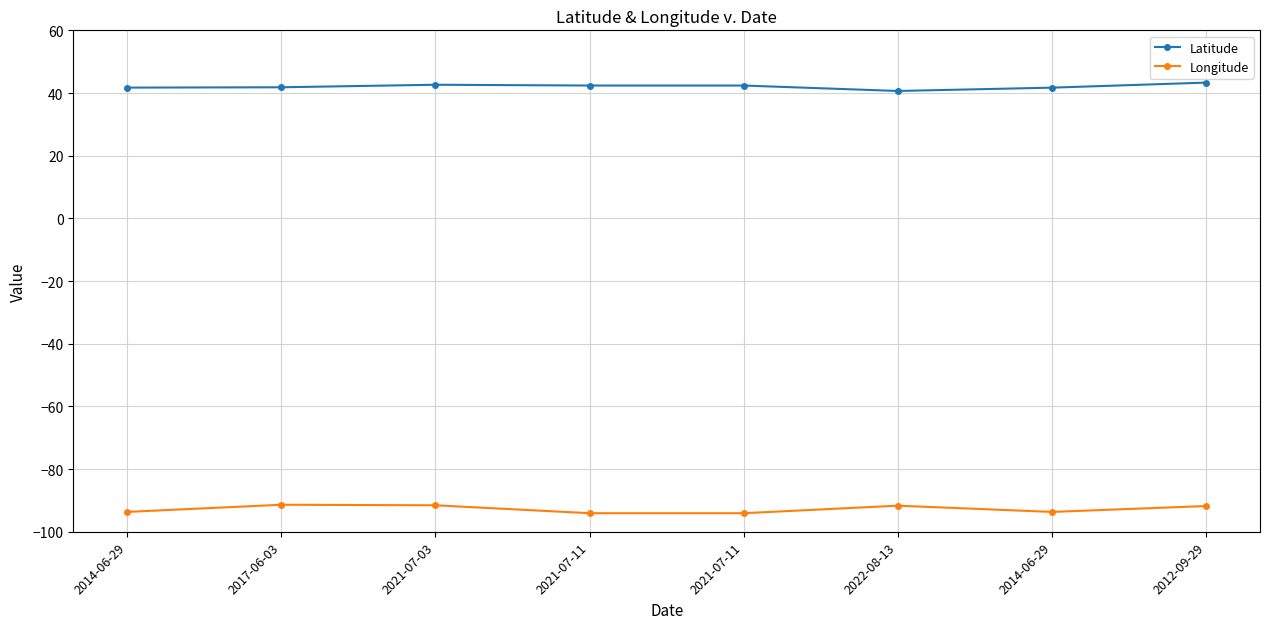

Which category has the lowest value in the Longitude series?

2021-07-11